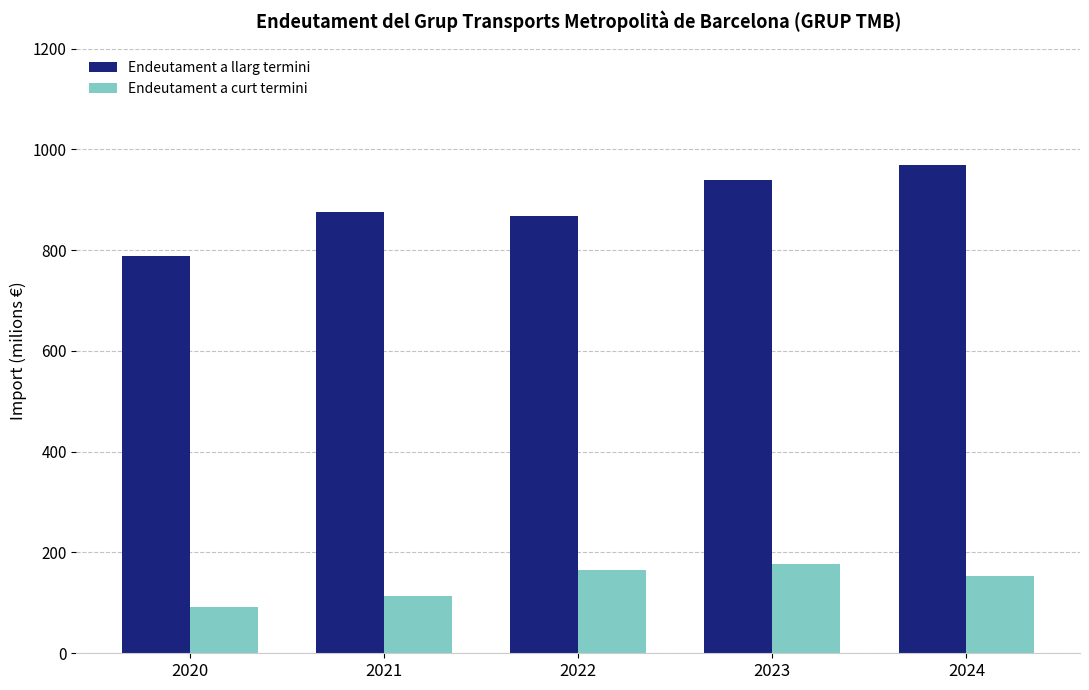

How many bars are there in each group?

2